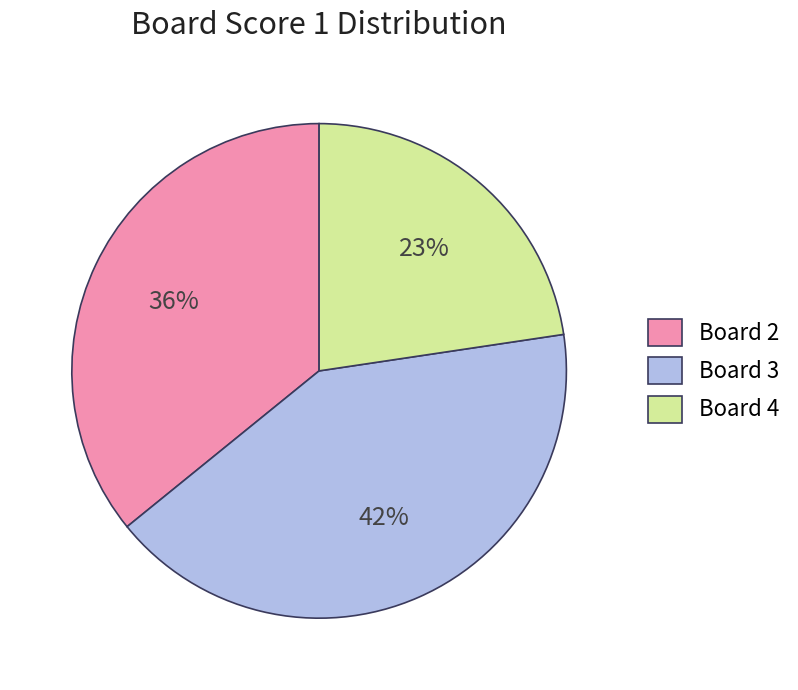

Is the sum of Board 3 and Board 4 greater than half?

Yes